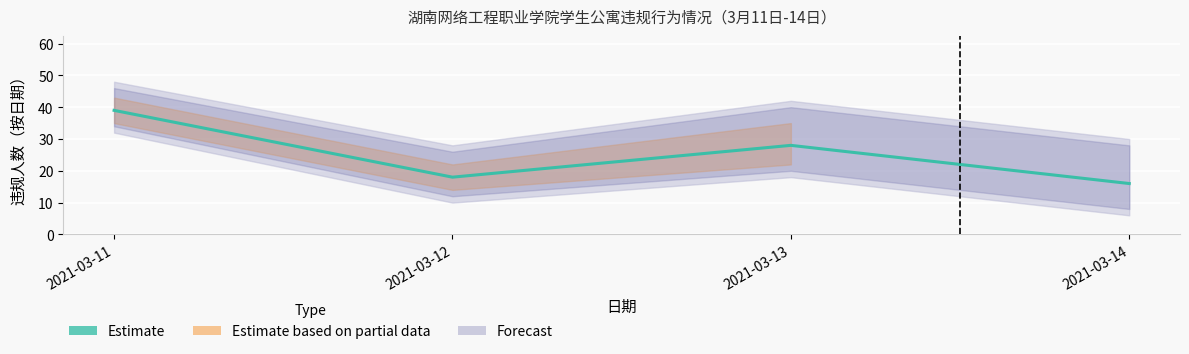

What is the sum of the values at 2021-03-11 and 2021-03-13?

67